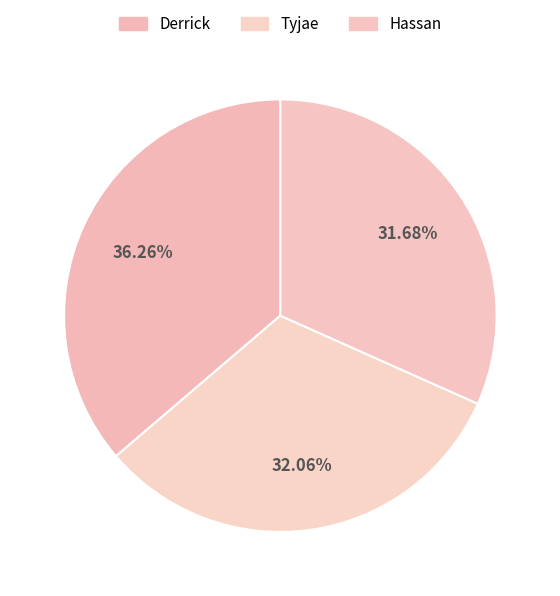

To the nearest percent, what is the difference between the largest and smallest slice percentages?

5%